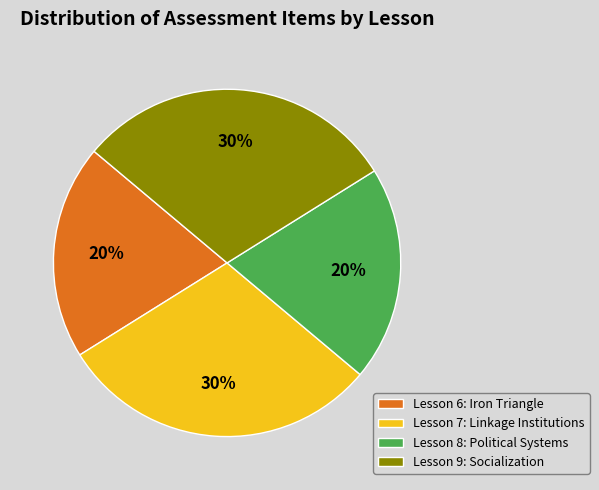

How many slices are in this pie chart?

4